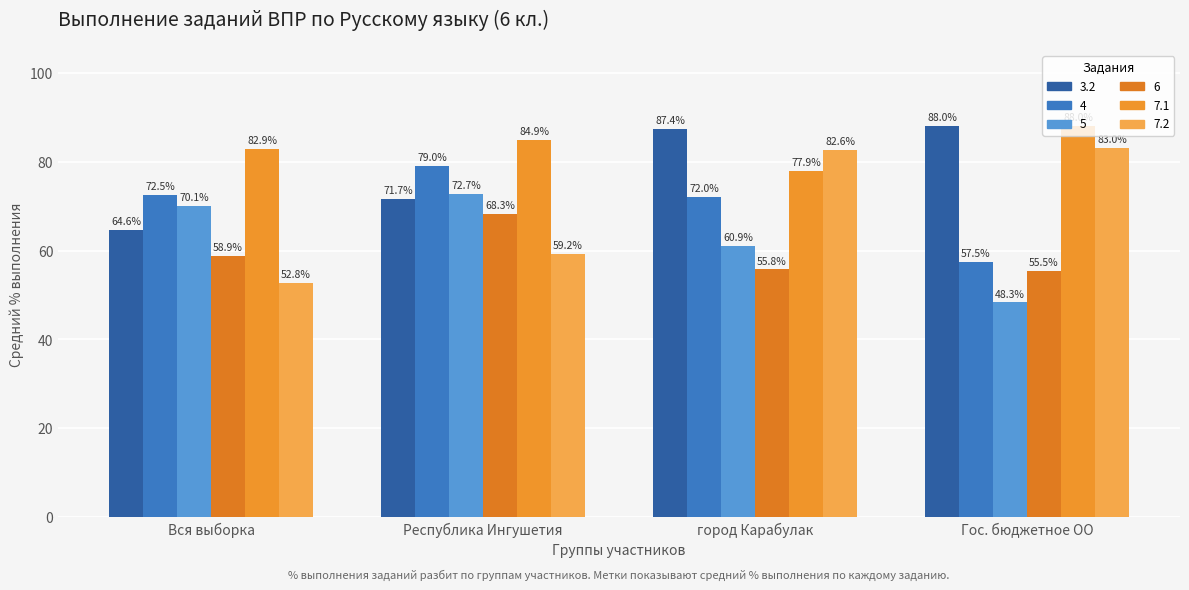

How many bars are there in each group?

6